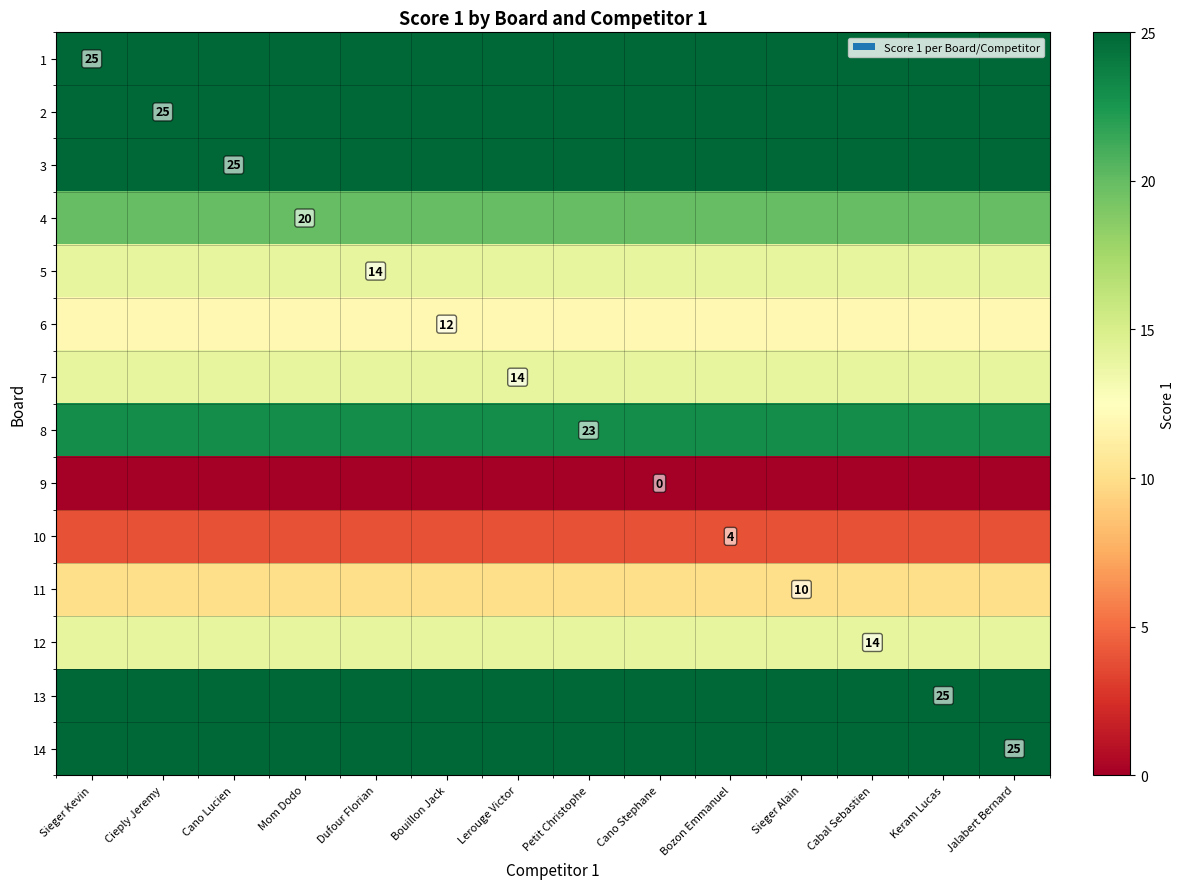

Rank the series at Dufour Florian from highest to lowest value.

1, 2, 3, 13, 14, 8, 4, 5, 7, 12, 6, 11, 10, 9